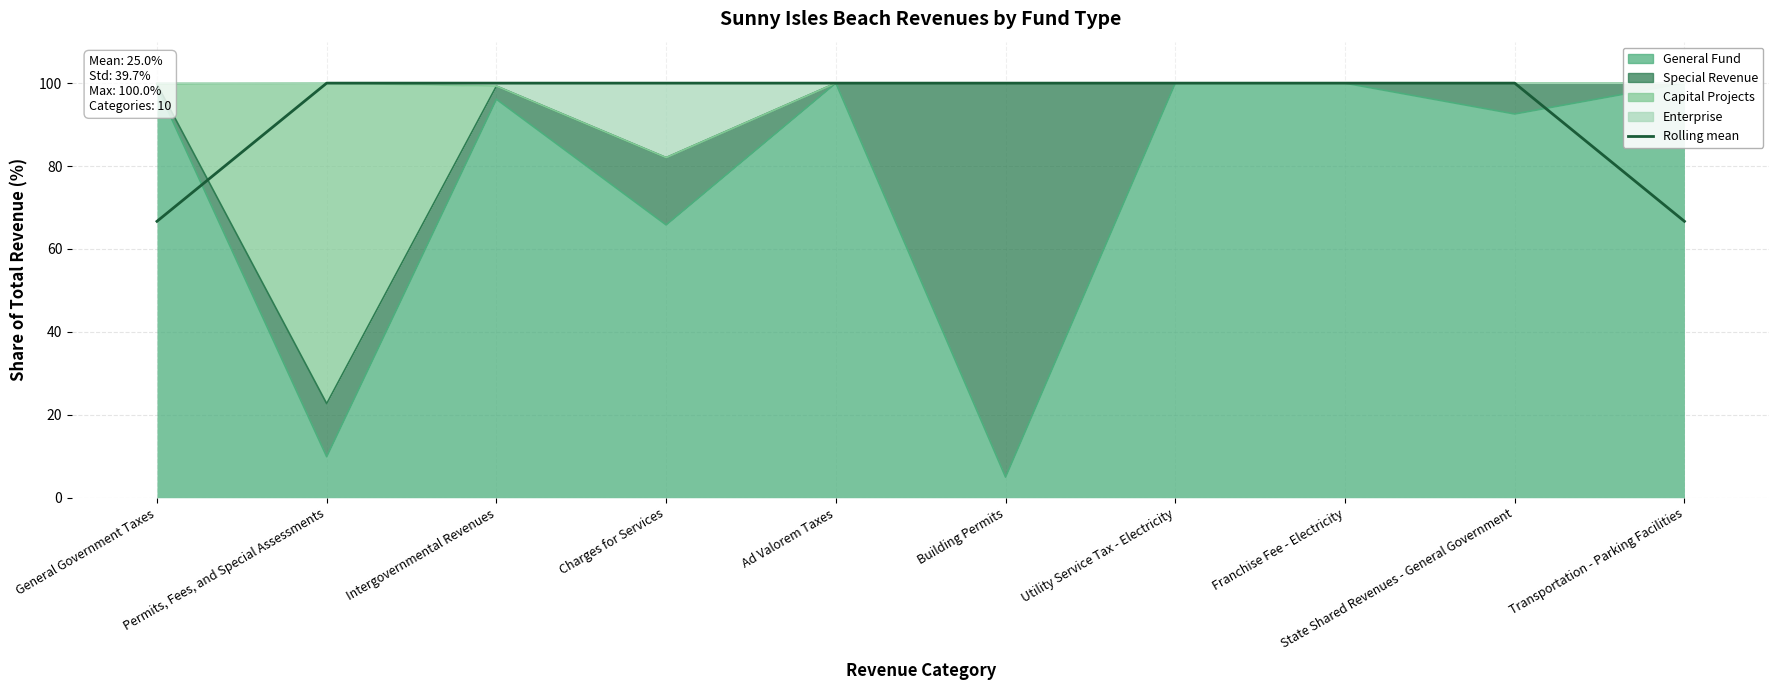

What is the label of the 8th point from the right?

Intergovernmental Revenues